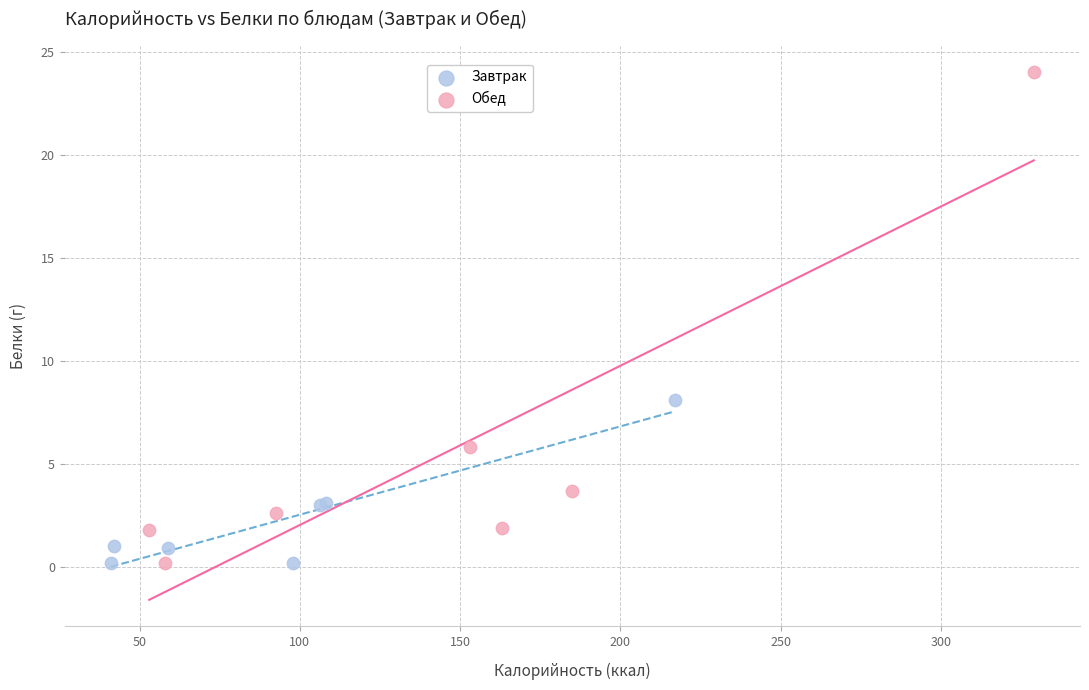

Which series has the largest Y range (max minus min)?

Обед